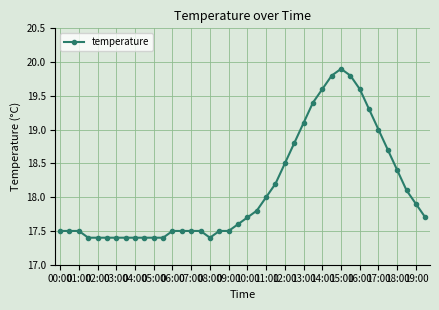

What is the minimum value shown in the chart?

17.4